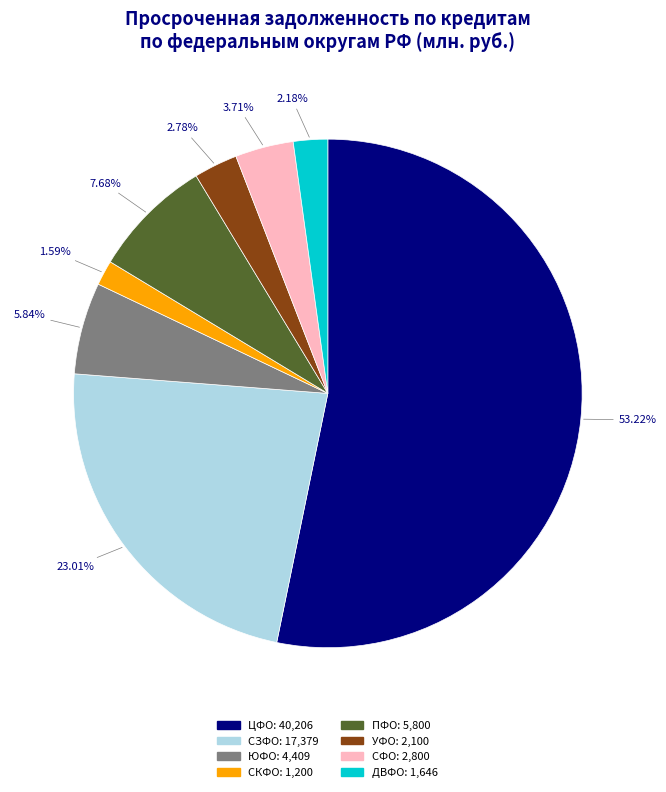

Is there a majority slice in this chart?

Yes